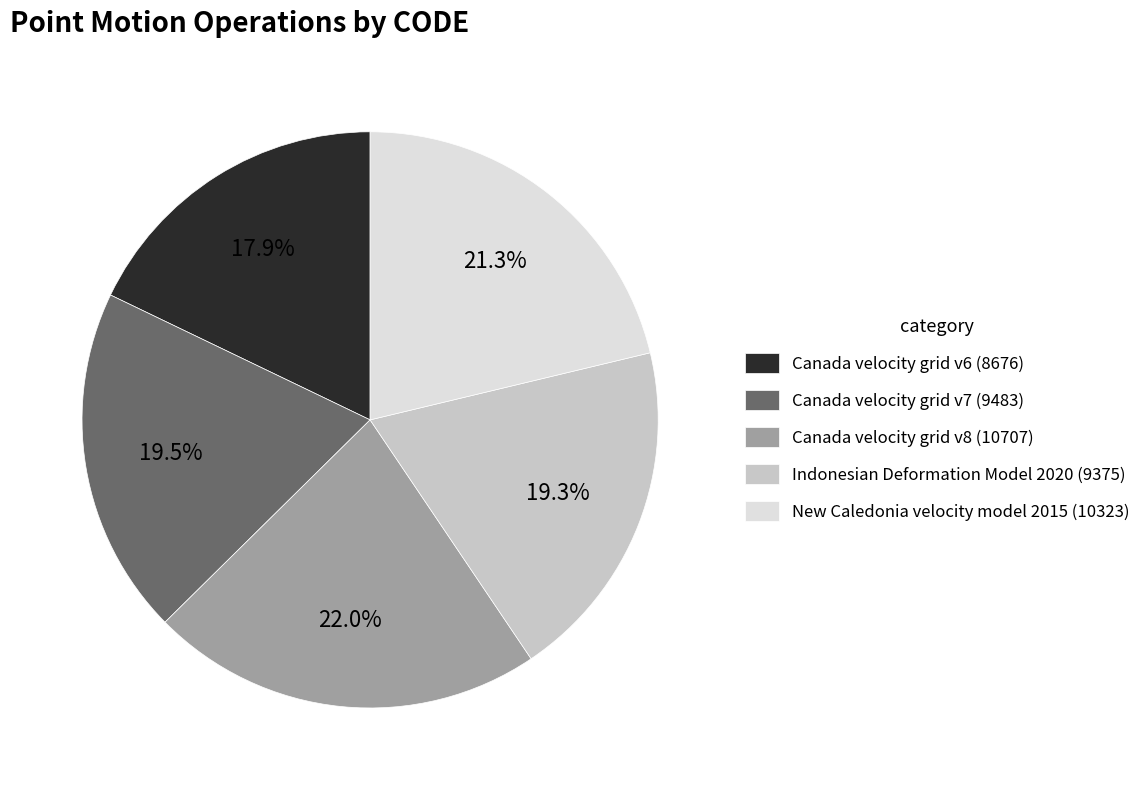

Do Canada velocity grid v6 and Canada velocity grid v7 together represent more than half of the pie?

No